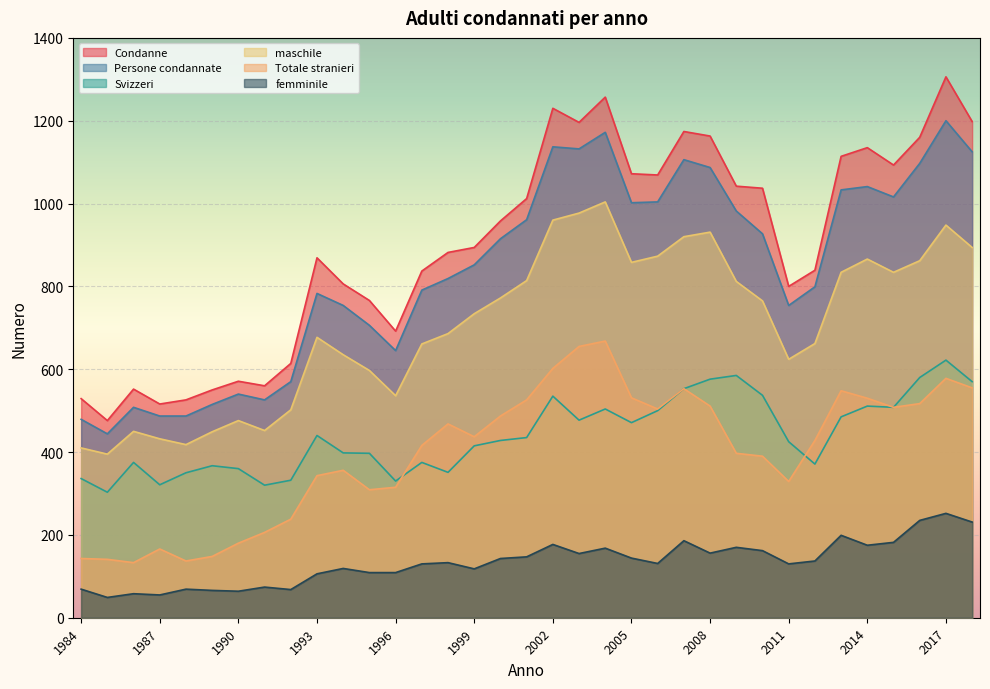

Which series has the largest range (max minus min)?

Condanne